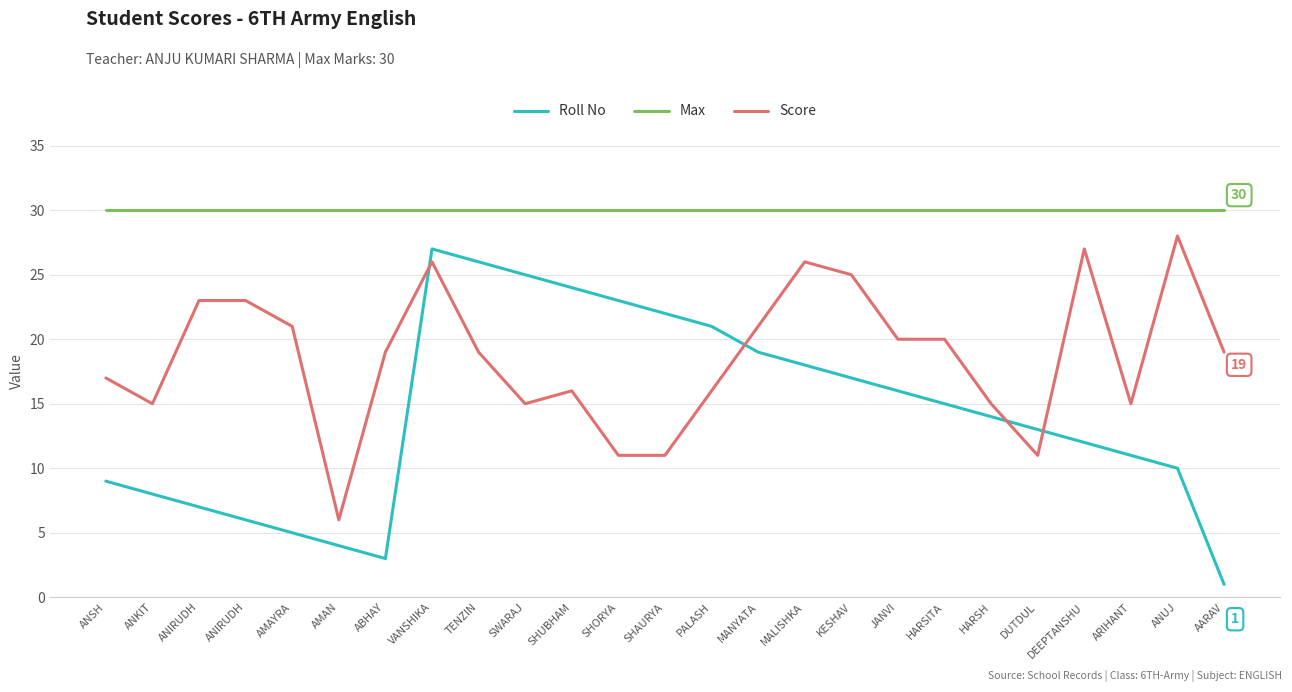

At which category is the sum across all series the highest?

VANSHIKA